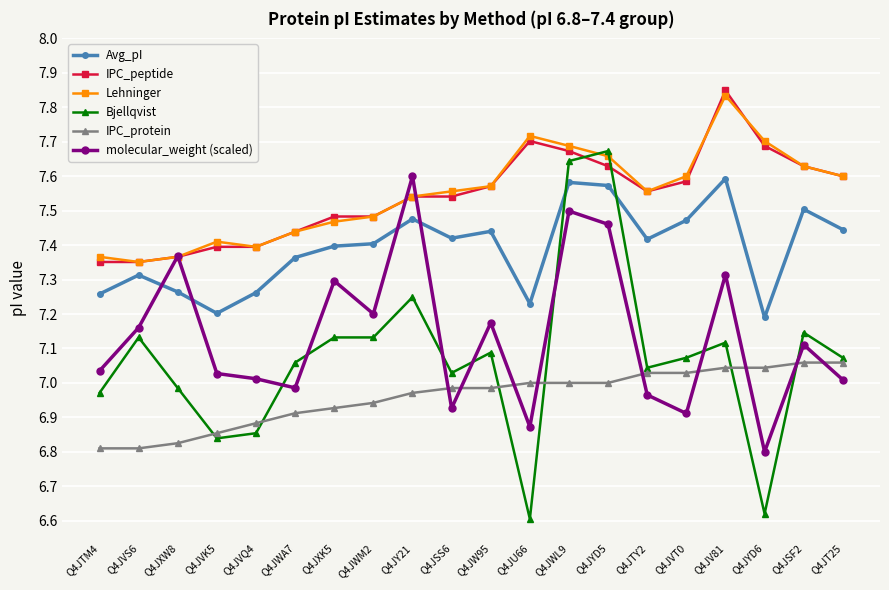

True or false: IPC_peptide and IPC_protein cross at least once.

False